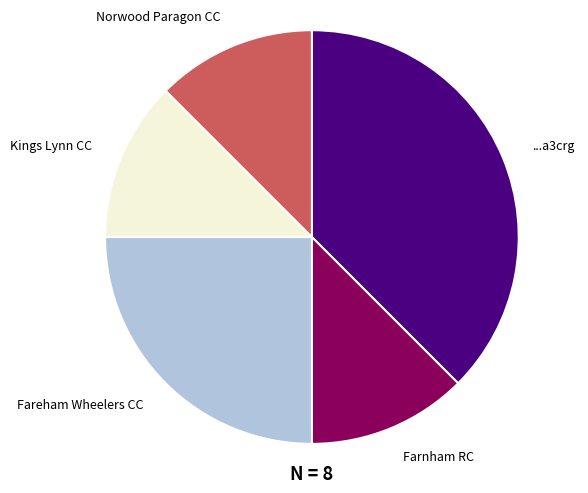

Is there a majority slice in this chart?

No